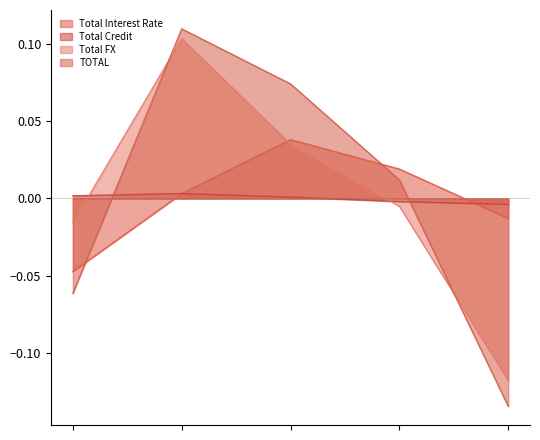

The Total Credit series shows 0.0 at 2023-01-27. True or false?

True